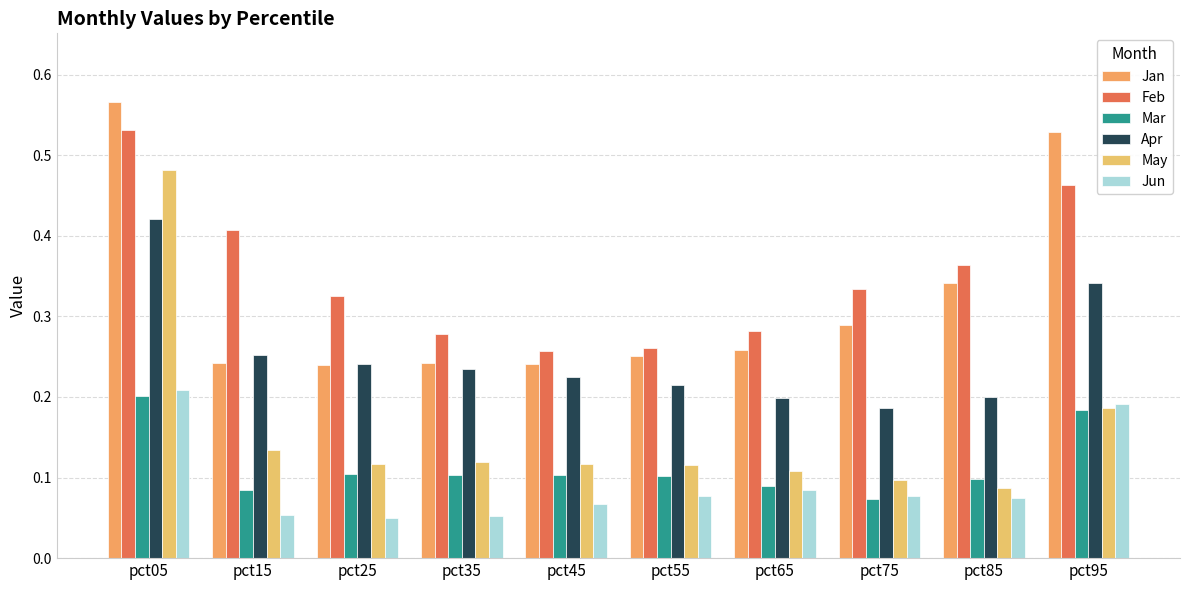

Does the chart contain any negative values?

No